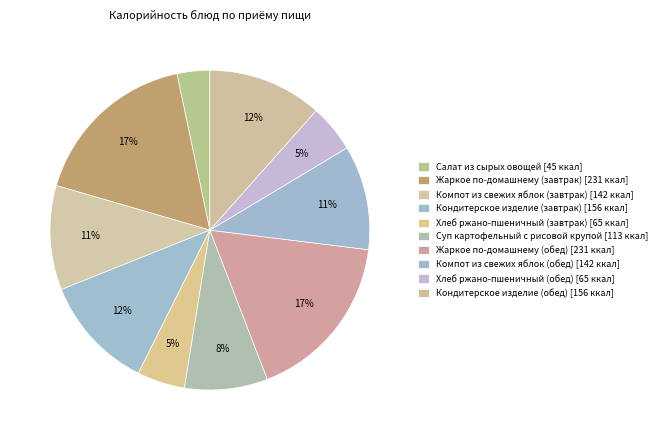

Which slice is the smallest?

Салат из сырых овощей